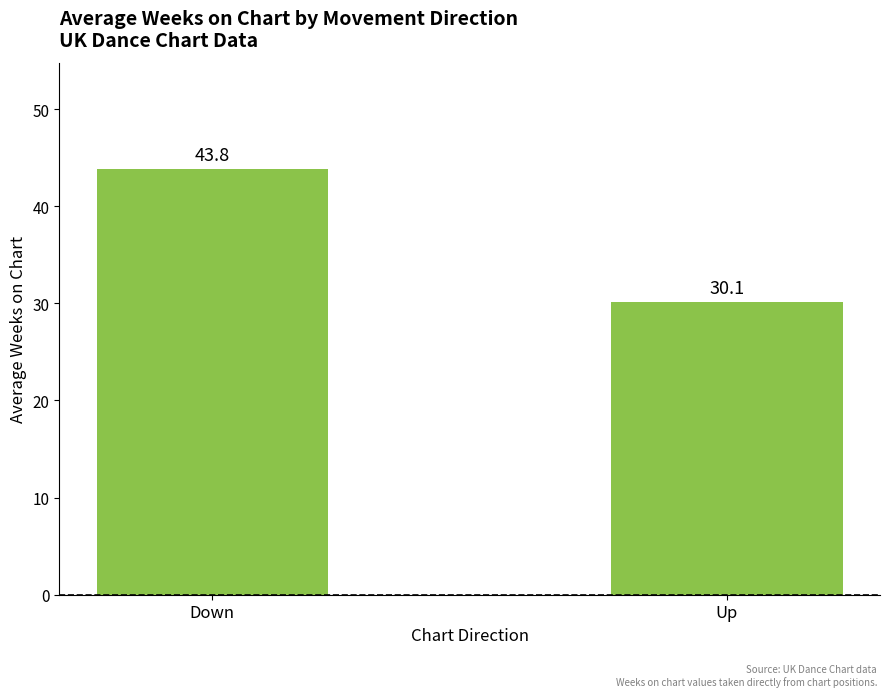

Which label corresponds to the smallest value in the chart?

Up